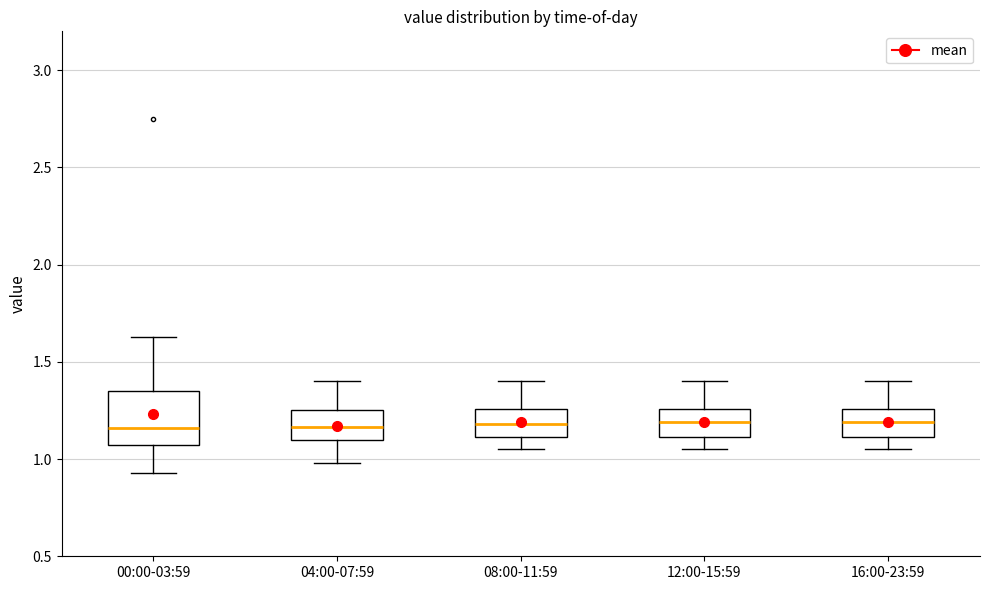

Reading left to right, read every box against the y-axis: the position of its median line, the range the box covers, and the ends of its whiskers. The values are not printed on the chart, so give them approximately, as read against the axis.

00:00-03:59: median 1.15, box 1.05 to 1.35, whiskers 0.95 to 1.65
04:00-07:59: median 1.15, box 1.10 to 1.25, whiskers 1.00 to 1.40
08:00-11:59: median 1.20, box 1.10 to 1.25, whiskers 1.05 to 1.40
12:00-15:59: median 1.20, box 1.10 to 1.25, whiskers 1.05 to 1.40
16:00-23:59: median 1.20, box 1.10 to 1.25, whiskers 1.05 to 1.40